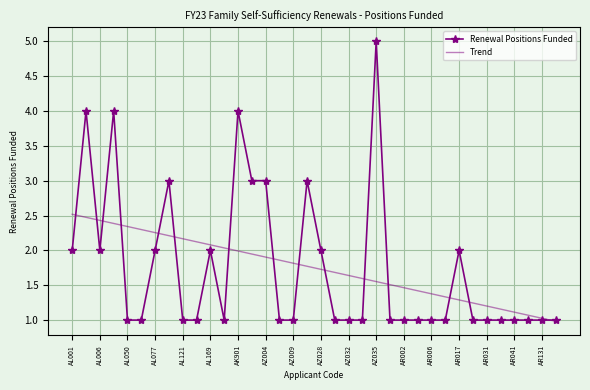

Which series has the largest range (max minus min)?

Renewal Positions Funded